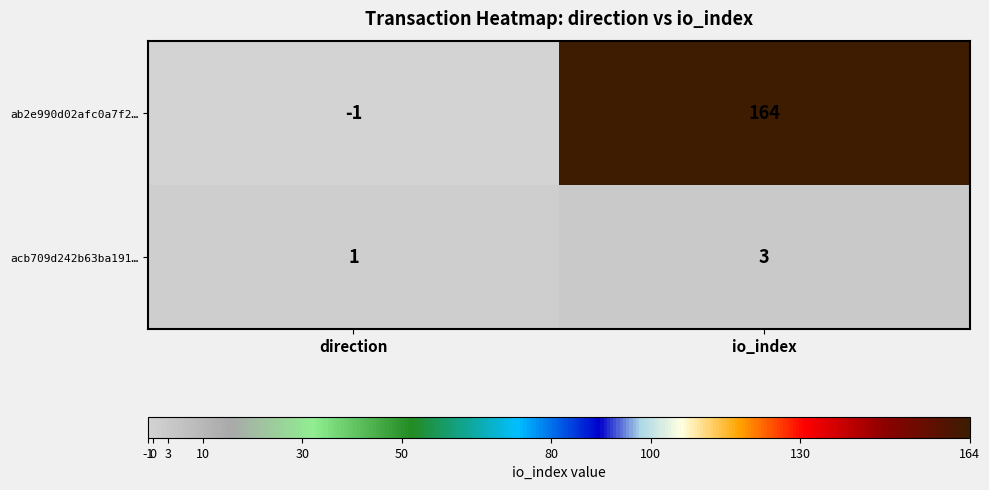

Reading right to left, extract all data points from this chart.

ab2e990d02afc0a7f2…: 164	-1
acb709d242b63ba191…: 3	1